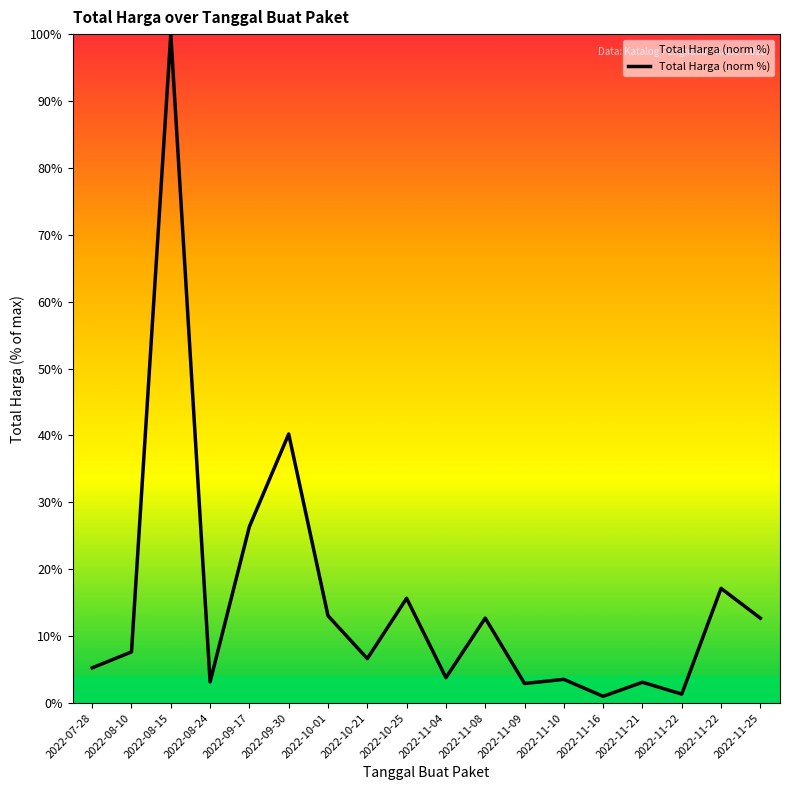

Reading left to right, extract all data points from this chart.

5.3	7.7	100.0	3.2	26.4	40.2	13.1	6.6	15.7	3.8	12.7	2.9	3.5	1.0	3.1	1.3	17.1	12.7